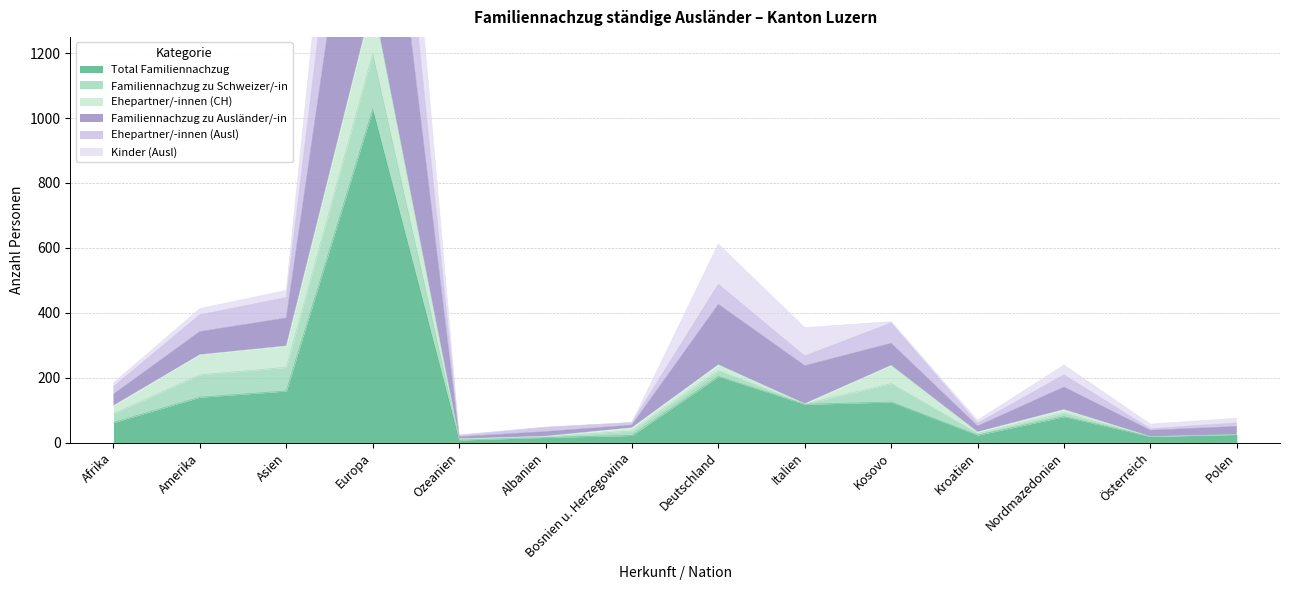

What is the difference between the Familiennachzug zu Ausländer/-in values at Österreich and Polen?

18